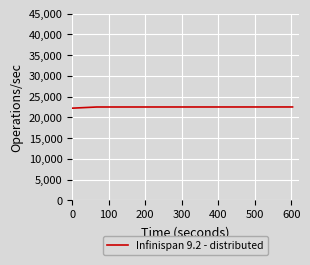

How many distinct data groups are displayed?

1